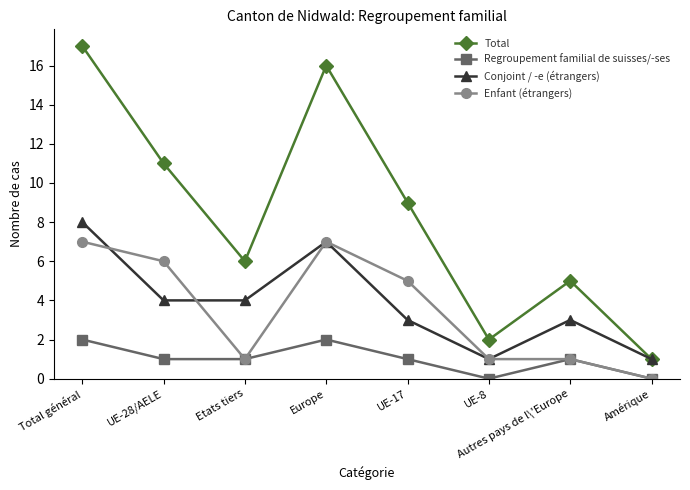

True or false: Enfant (étrangers) and Total intersect in this chart.

False